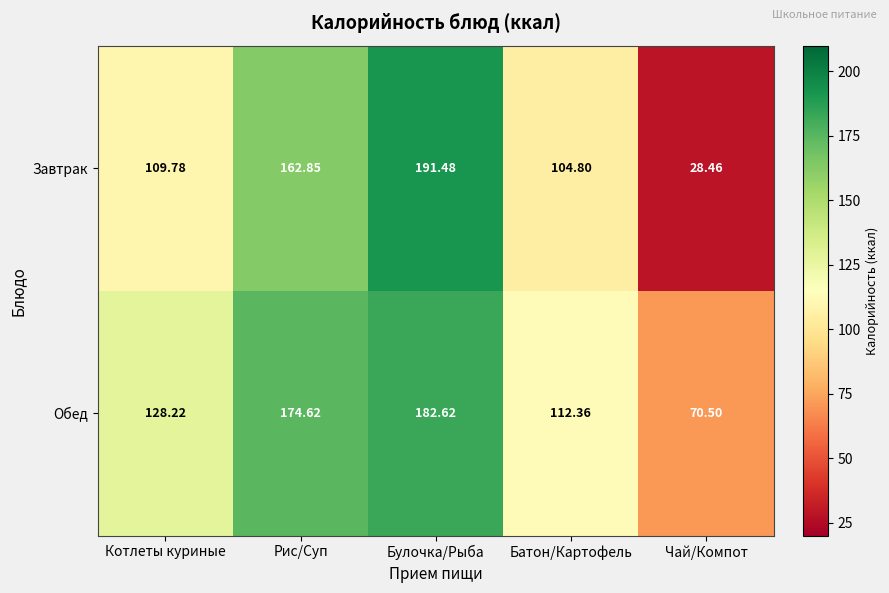

List the series in order of their peak value, lowest first.

Обед, Завтрак